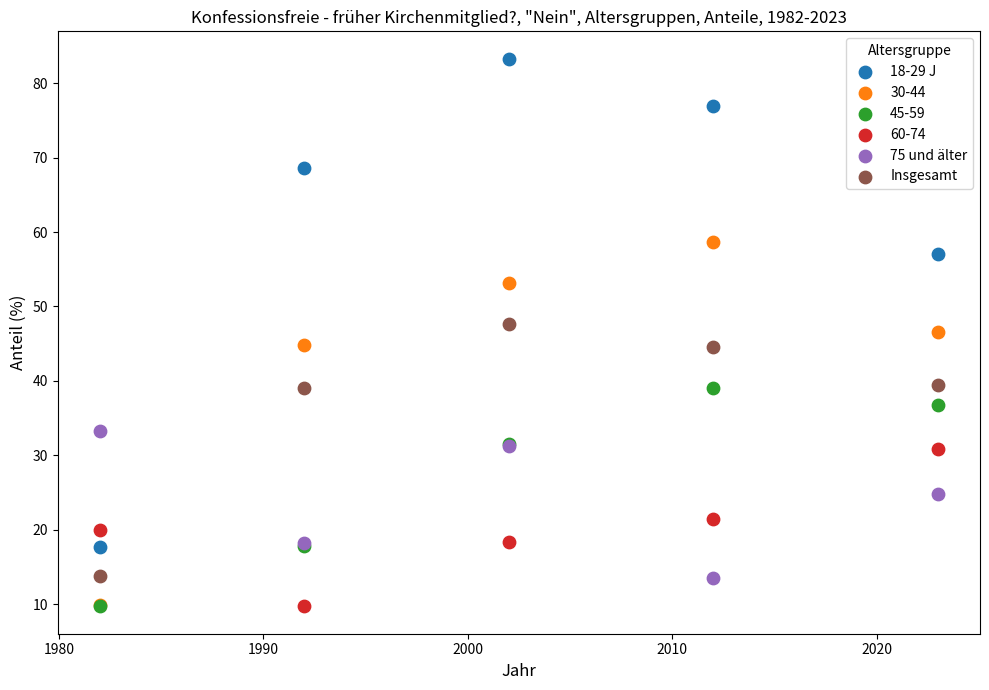

What are all the series names shown in the legend?

18-29 J, 30-44, 45-59, 60-74, 75 und älter, Insgesamt